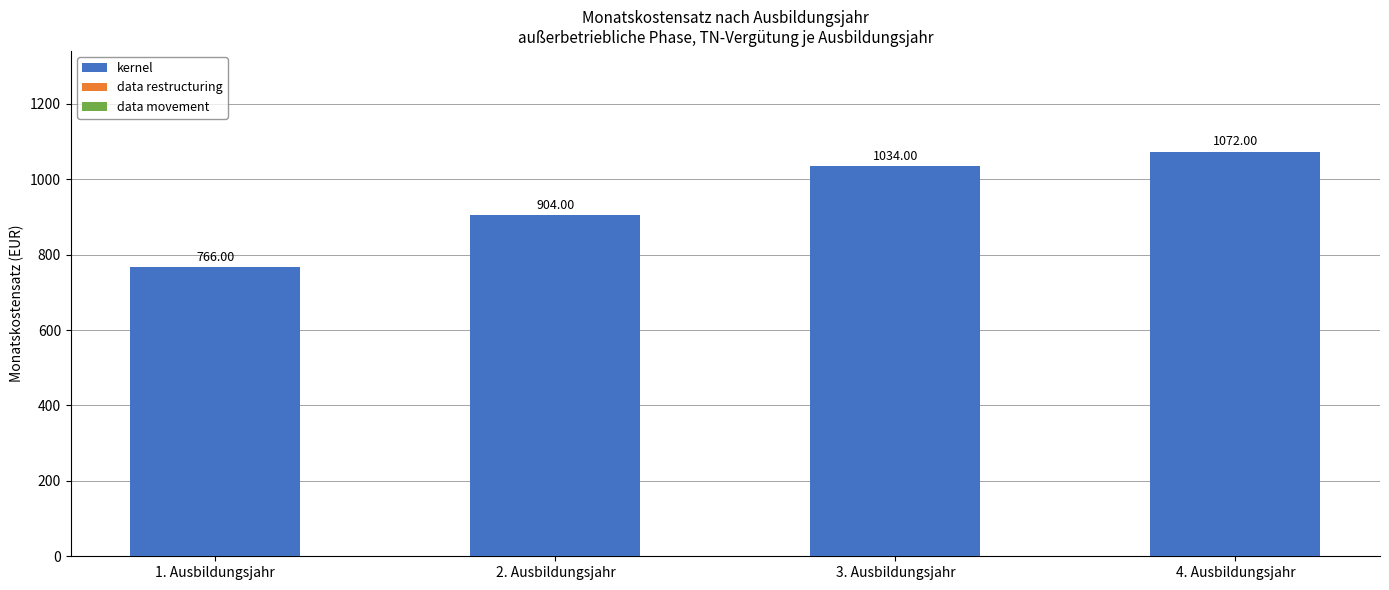

What is the difference between the maximum and minimum values?

306